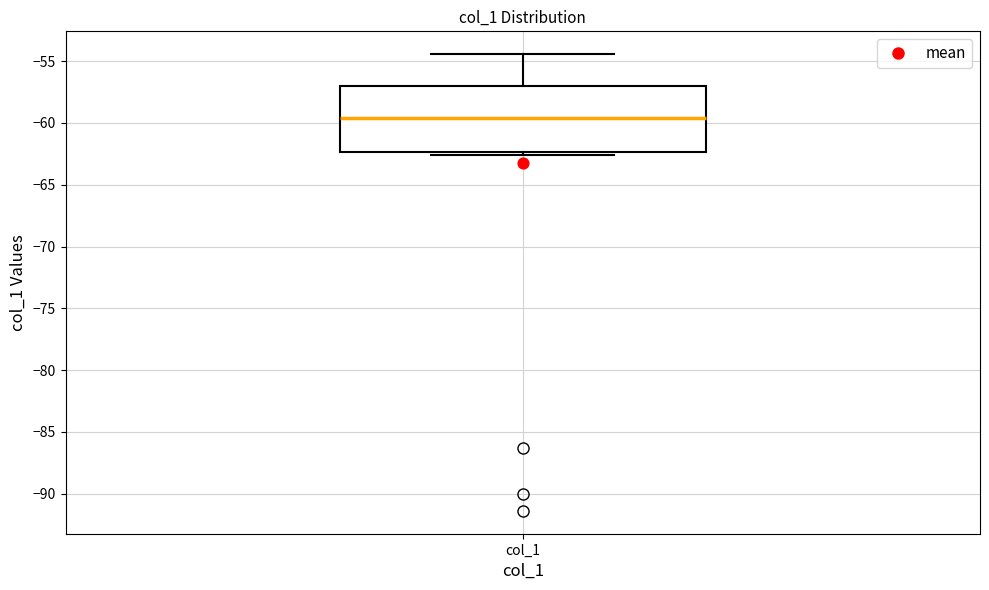

Read this box plot against the y-axis: the position of the median line, the range covered by the box, and the ends of both whiskers. The values are not printed on the chart, so give them approximately, as read against the axis.

median -59.5, box -62.5 to -57.0, whiskers -62.5 (just below the box's lower edge) to -54.5